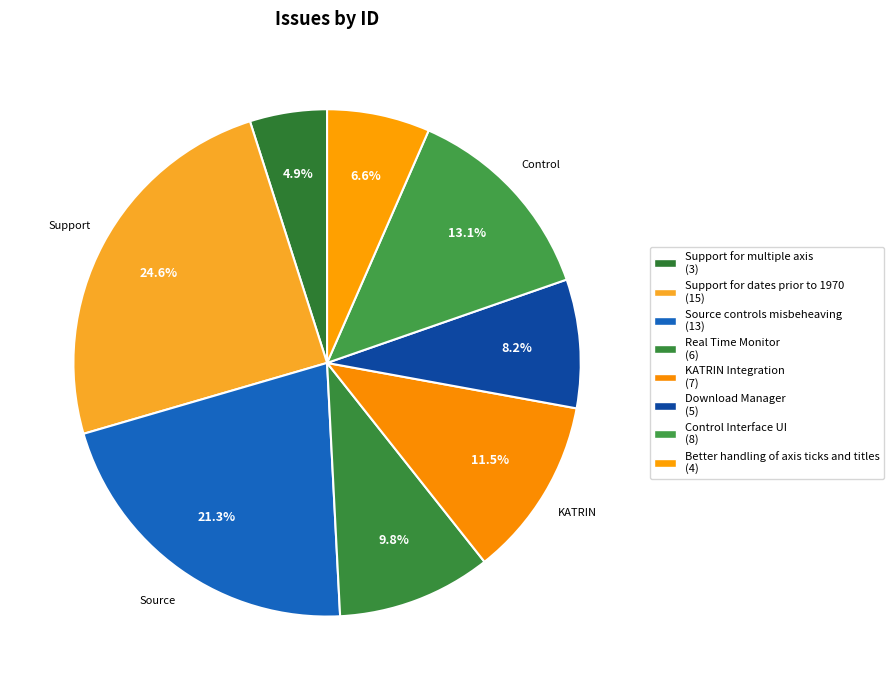

How many slices are in this pie chart?

8